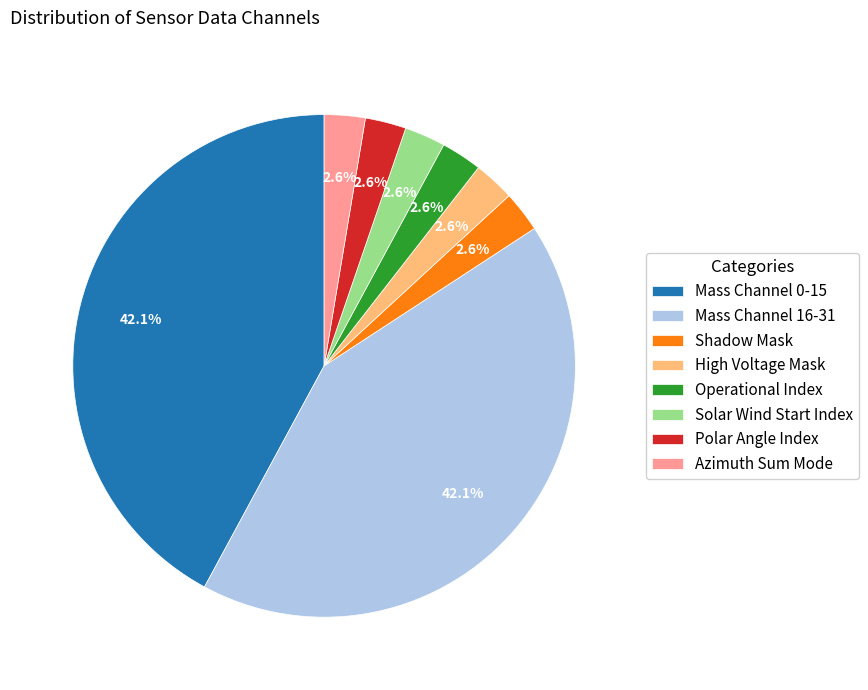

Which has a higher value, Mass Channel 0-15 or Polar Angle Index?

Mass Channel 0-15